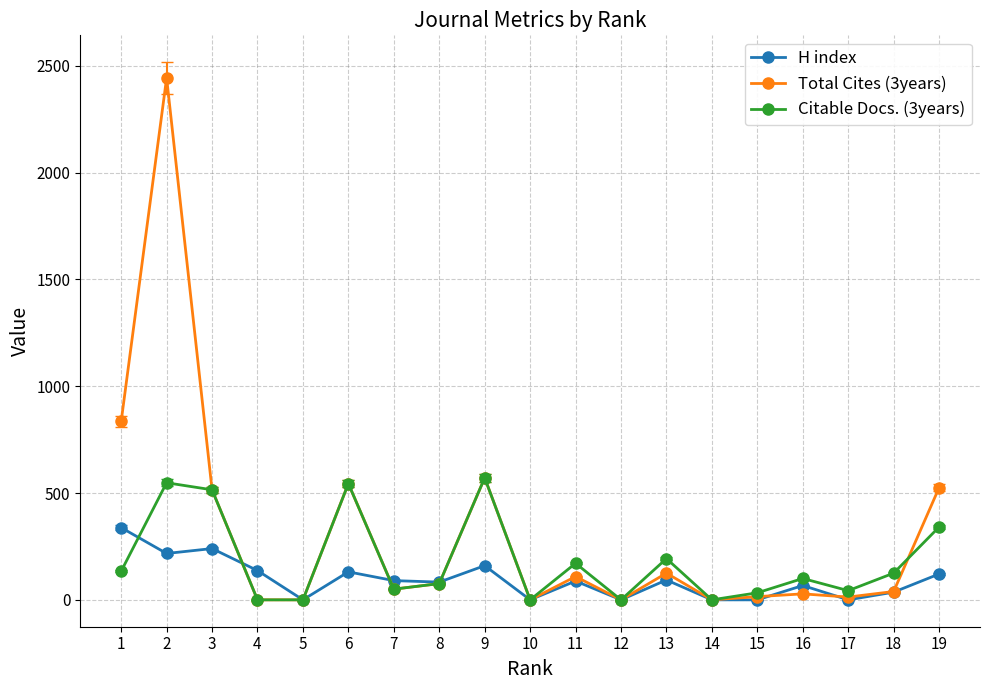

At which label does Total Cites (3years) first exceed 50?

1